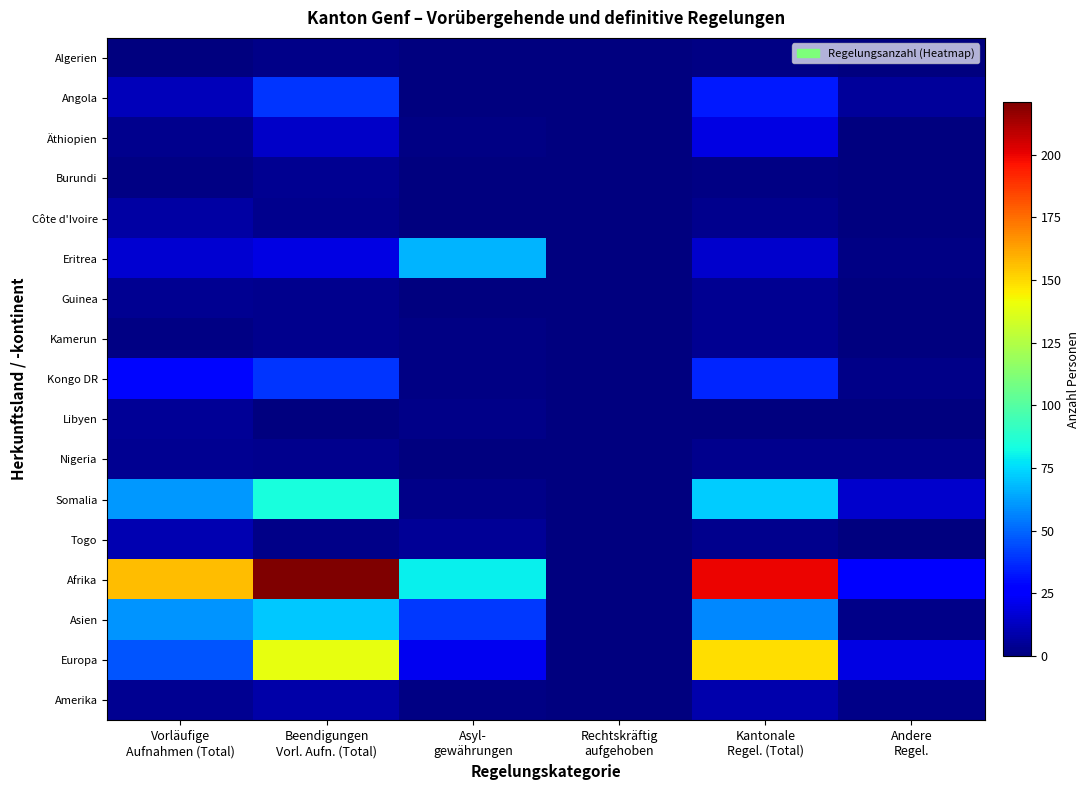

Count the number of data series in this chart.

17